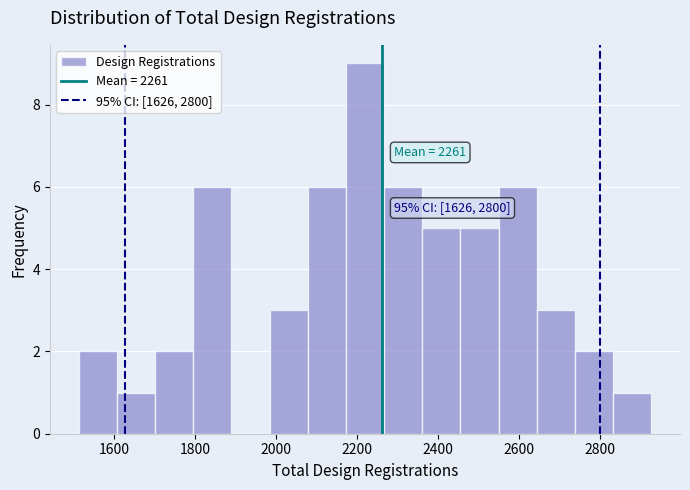

Which range on the x-axis has the tallest bar?

2180 to 2260